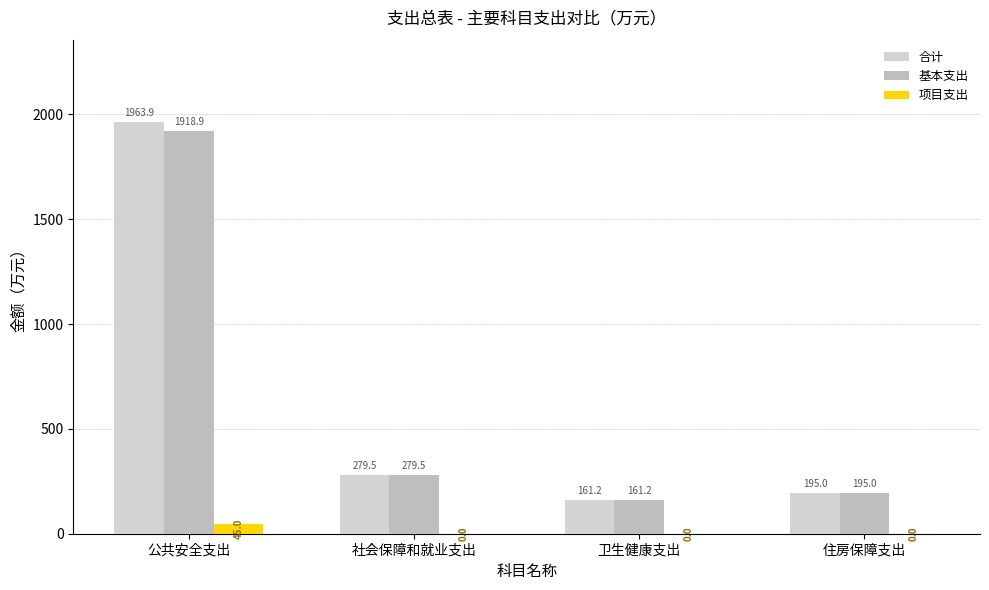

What position from the right is 公共安全支出?

4